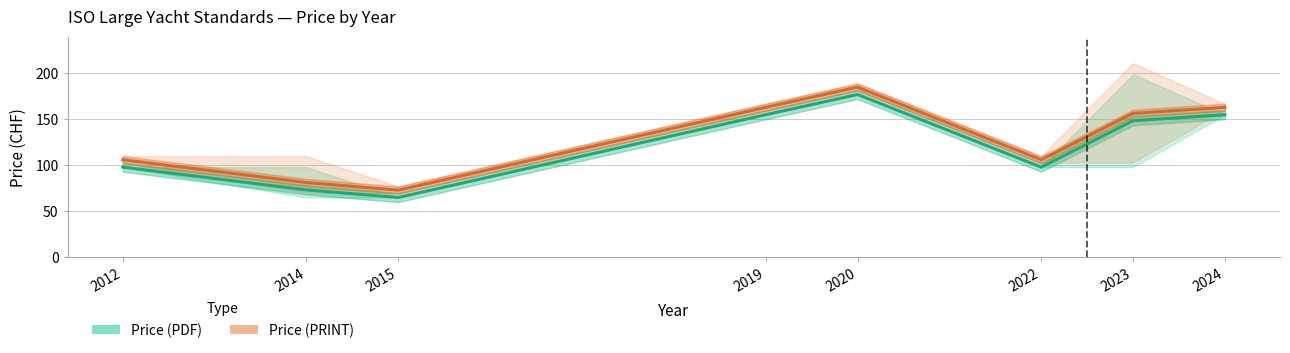

What is the value of the Price (PDF) point at the 1st from the left?

98.0